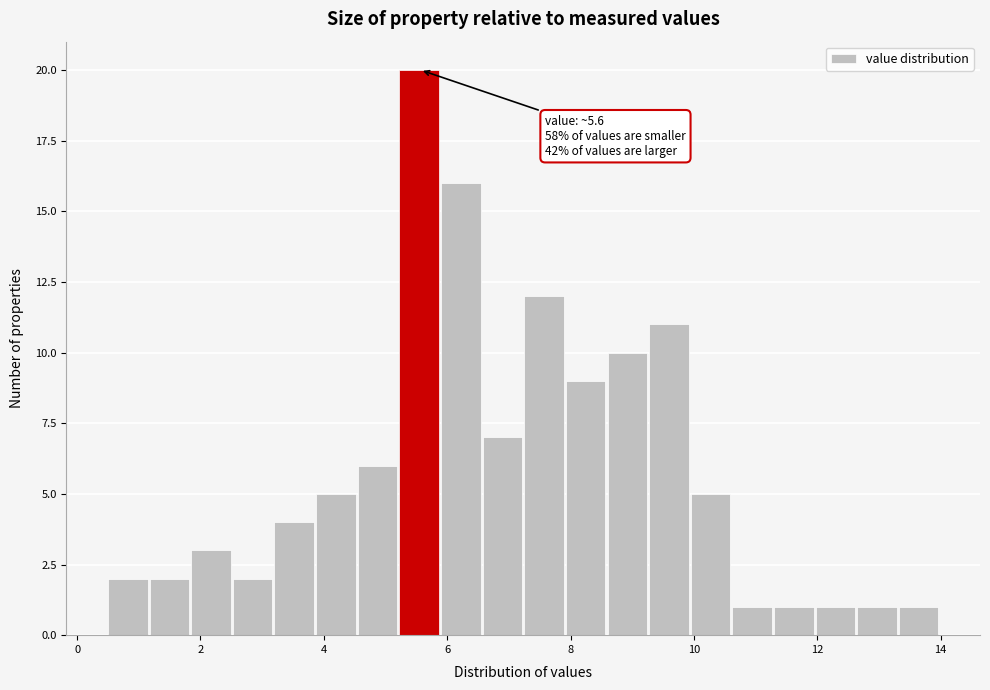

Around what value on the x-axis is the tallest bar? Give the approximate position of its centre, as read against the axis.

5.6